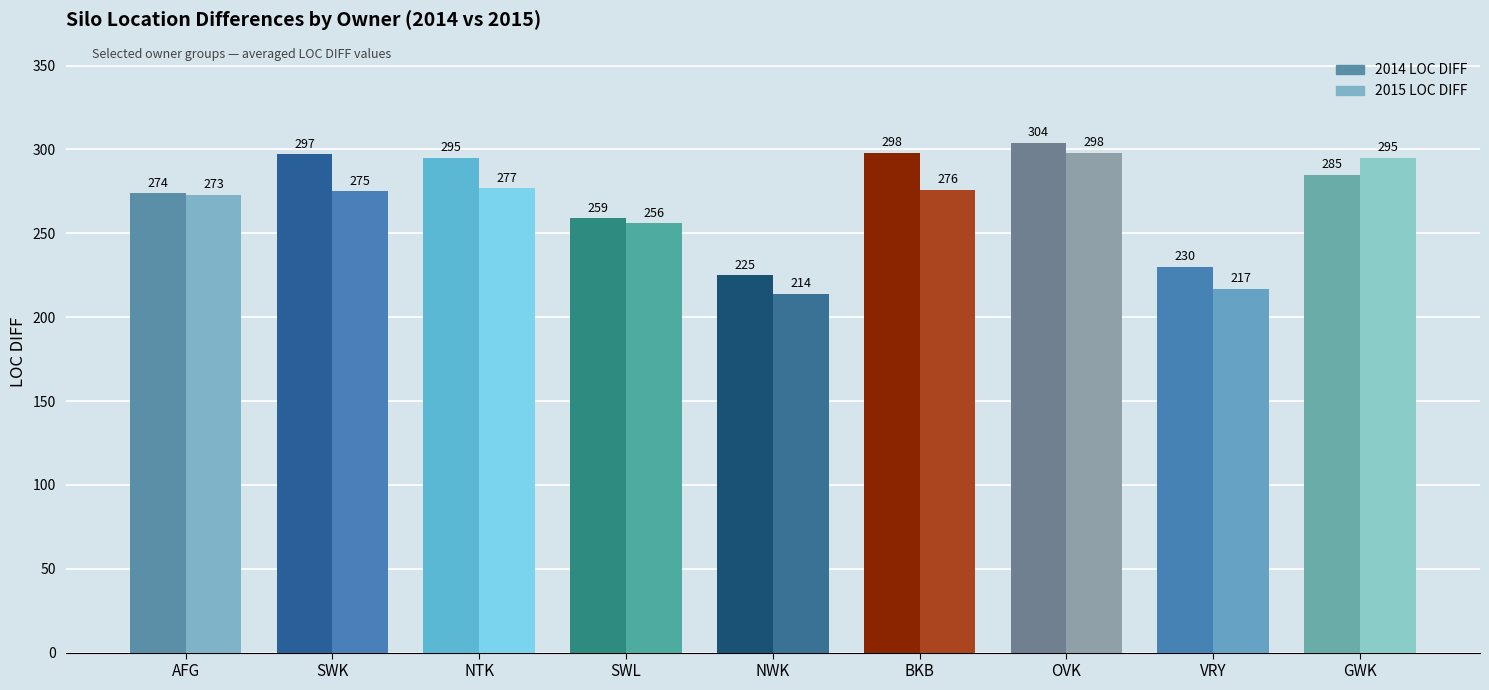

What is the highest value of the 2015 LOC DIFF series?

298